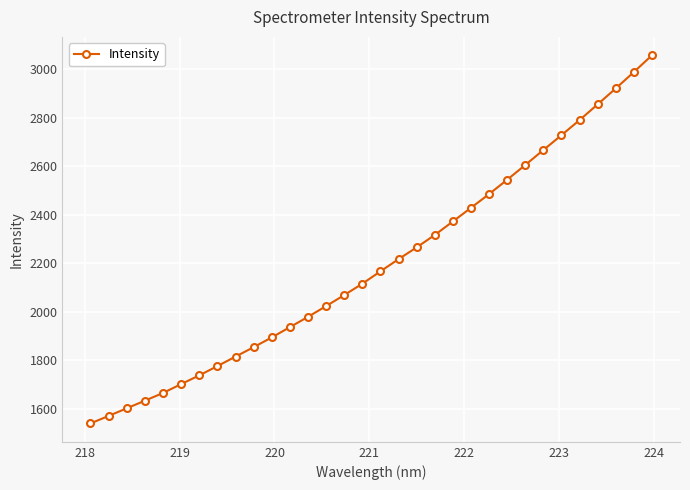

What is the value of the 3rd point from the left?

1602.5